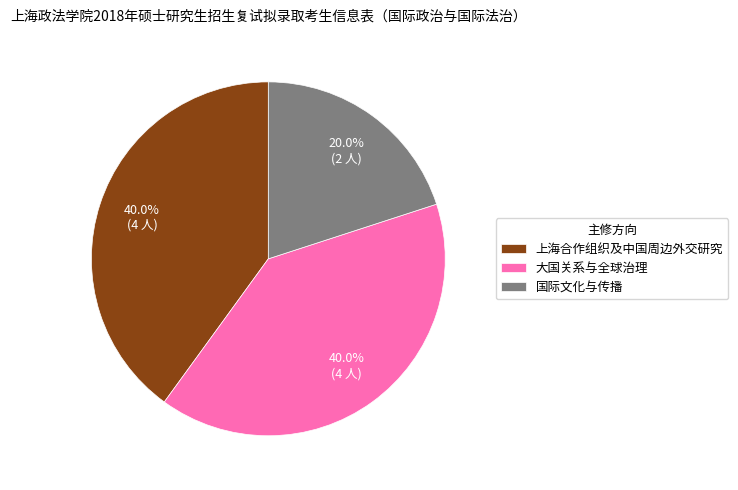

Approximately how many times larger is the value at 大国关系与全球治理 compared to 国际文化与传播?

2.0